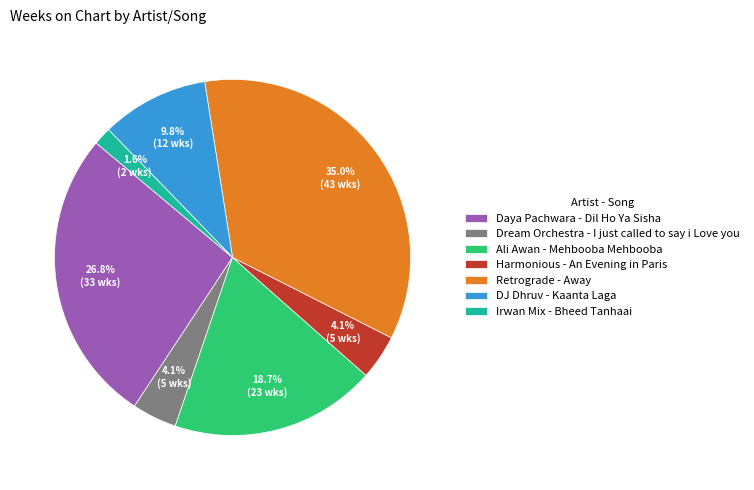

True or false: Retrograde - Away accounts for 35% of the total.

True